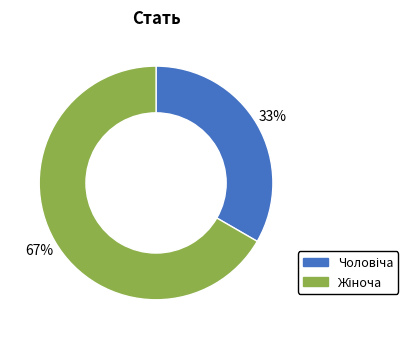

Count the number of slices in the pie.

2